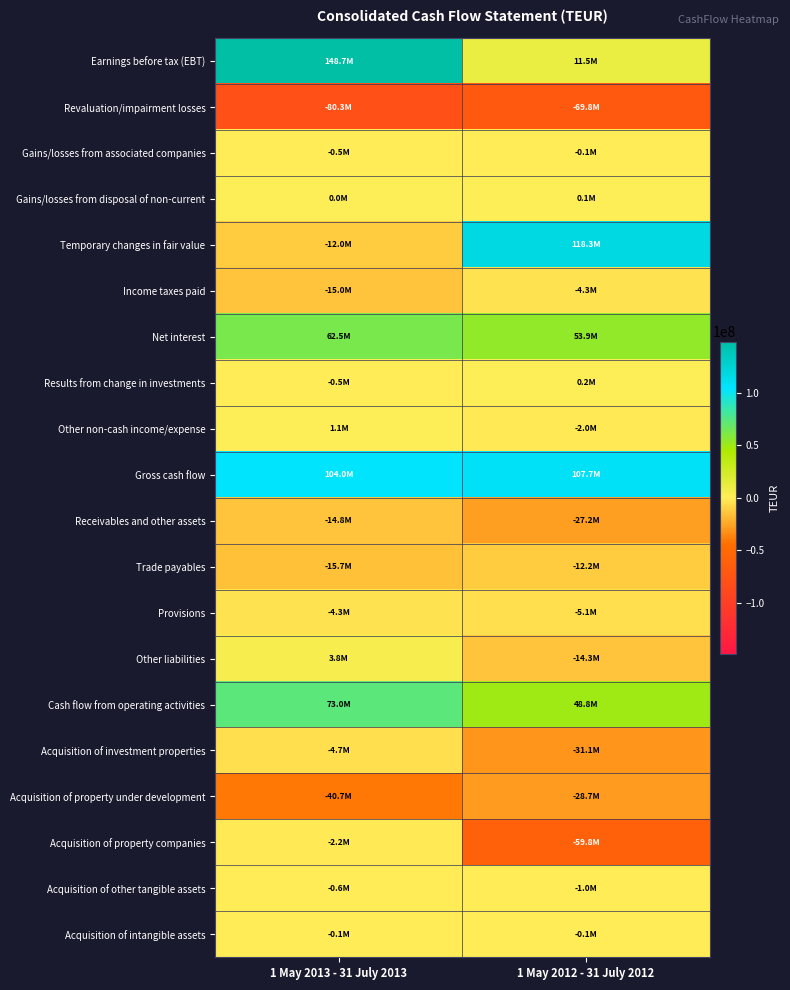

Reading left to right, transcribe all the data shown in this chart.

Earnings before tax (EBT): 1 May 2013 - 31 July 2013=148748100	1 May 2012 - 31 July 2012=11465700
Revaluation/impairment losses: 1 May 2013 - 31 July 2013=-80274900	1 May 2012 - 31 July 2012=-69808700
Gains/losses from associated companies: 1 May 2013 - 31 July 2013=-468800	1 May 2012 - 31 July 2012=-100700
Gains/losses from disposal of non-current: 1 May 2013 - 31 July 2013=13600	1 May 2012 - 31 July 2012=71000
Temporary changes in fair value: 1 May 2013 - 31 July 2013=-12024800	1 May 2012 - 31 July 2012=118280800
Income taxes paid: 1 May 2013 - 31 July 2013=-15031200	1 May 2012 - 31 July 2012=-4287700
Net interest: 1 May 2013 - 31 July 2013=62482300	1 May 2012 - 31 July 2012=53906600
Results from change in investments: 1 May 2013 - 31 July 2013=-491100	1 May 2012 - 31 July 2012=182400
Other non-cash income/expense: 1 May 2013 - 31 July 2013=1072100	1 May 2012 - 31 July 2012=-2034600
Gross cash flow: 1 May 2013 - 31 July 2013=104025300	1 May 2012 - 31 July 2012=107674800
Receivables and other assets: 1 May 2013 - 31 July 2013=-14819100	1 May 2012 - 31 July 2012=-27185300
Trade payables: 1 May 2013 - 31 July 2013=-15672800	1 May 2012 - 31 July 2012=-12237600
Provisions: 1 May 2013 - 31 July 2013=-4338700	1 May 2012 - 31 July 2012=-5126900
Other liabilities: 1 May 2013 - 31 July 2013=3802800	1 May 2012 - 31 July 2012=-14275800
Cash flow from operating activities: 1 May 2013 - 31 July 2013=72997500	1 May 2012 - 31 July 2012=48849200
Acquisition of investment properties: 1 May 2013 - 31 July 2013=-4746000	1 May 2012 - 31 July 2012=-31070800
Acquisition of property under development: 1 May 2013 - 31 July 2013=-40747000	1 May 2012 - 31 July 2012=-28706400
Acquisition of property companies: 1 May 2013 - 31 July 2013=-2150800	1 May 2012 - 31 July 2012=-59757300
Acquisition of other tangible assets: 1 May 2013 - 31 July 2013=-638700	1 May 2012 - 31 July 2012=-1008800
Acquisition of intangible assets: 1 May 2013 - 31 July 2013=-90400	1 May 2012 - 31 July 2012=-90700